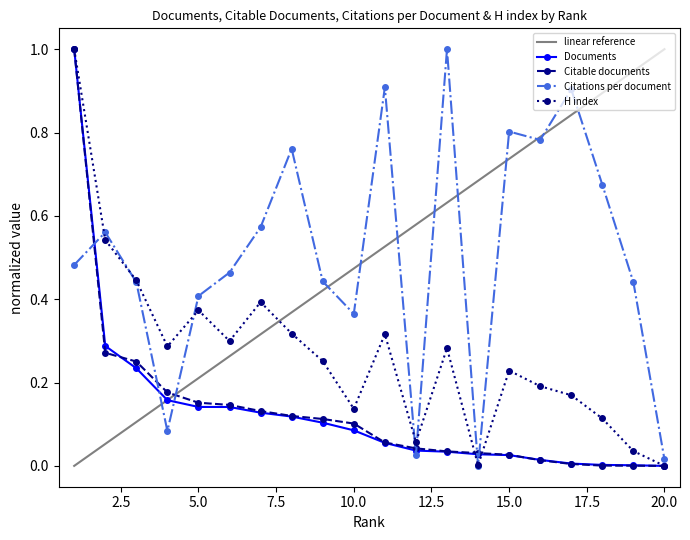

What is the maximum value for Citations per document?

1.0